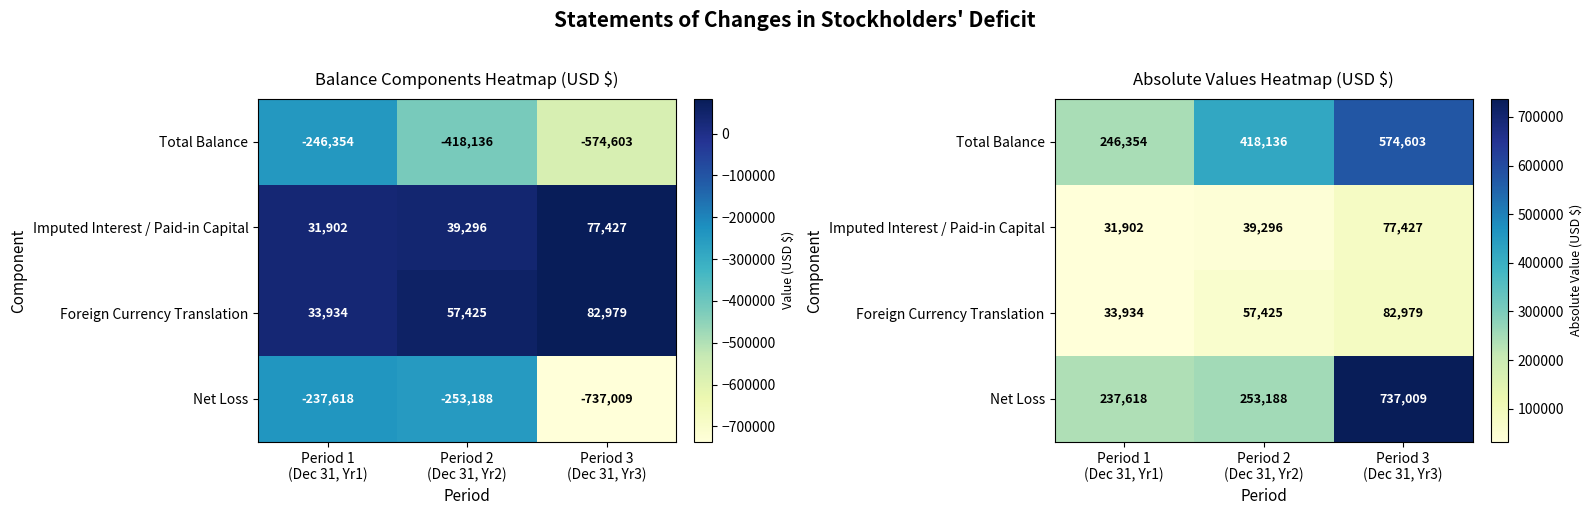

Which series has the largest total across all categories?

Total Balance